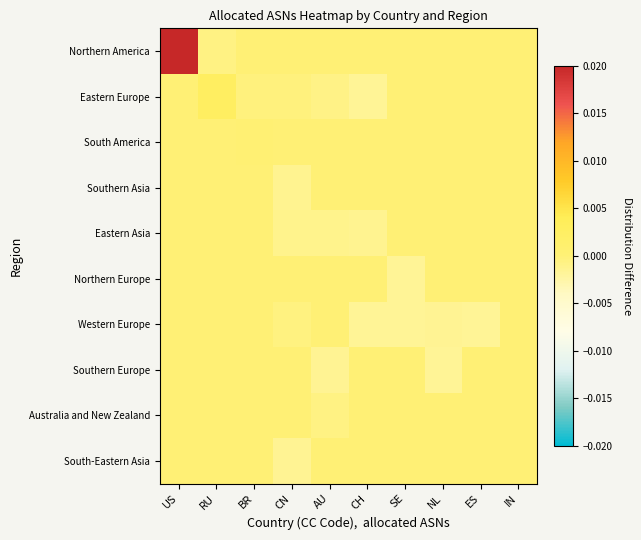

Count the number of data series in this chart.

10